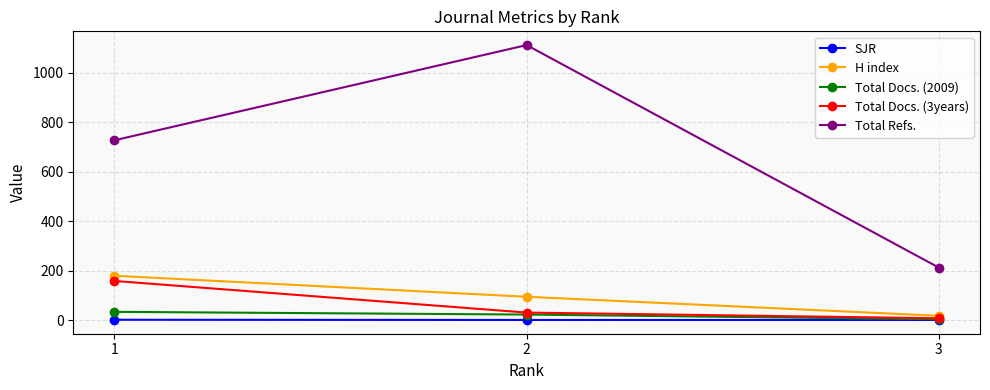

What is the sum of all Total Docs. (2009) values?

58.0